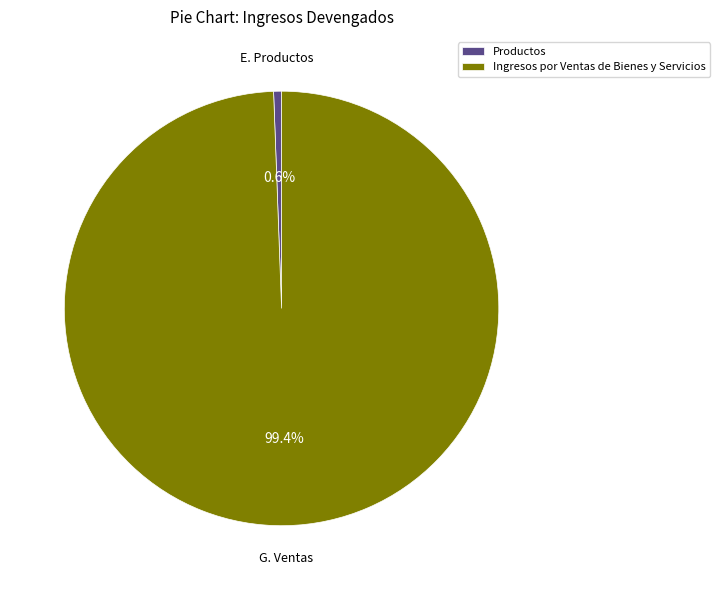

Count the number of slices in the pie.

2